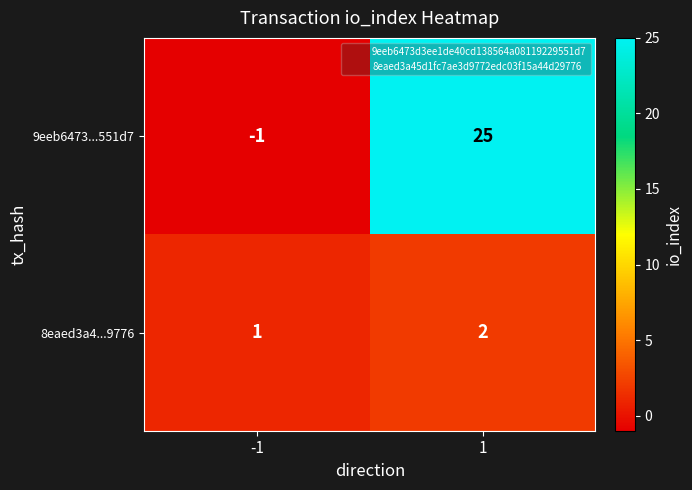

The 9eeb6473...551d7 series shows 25 at 1. True or false?

True